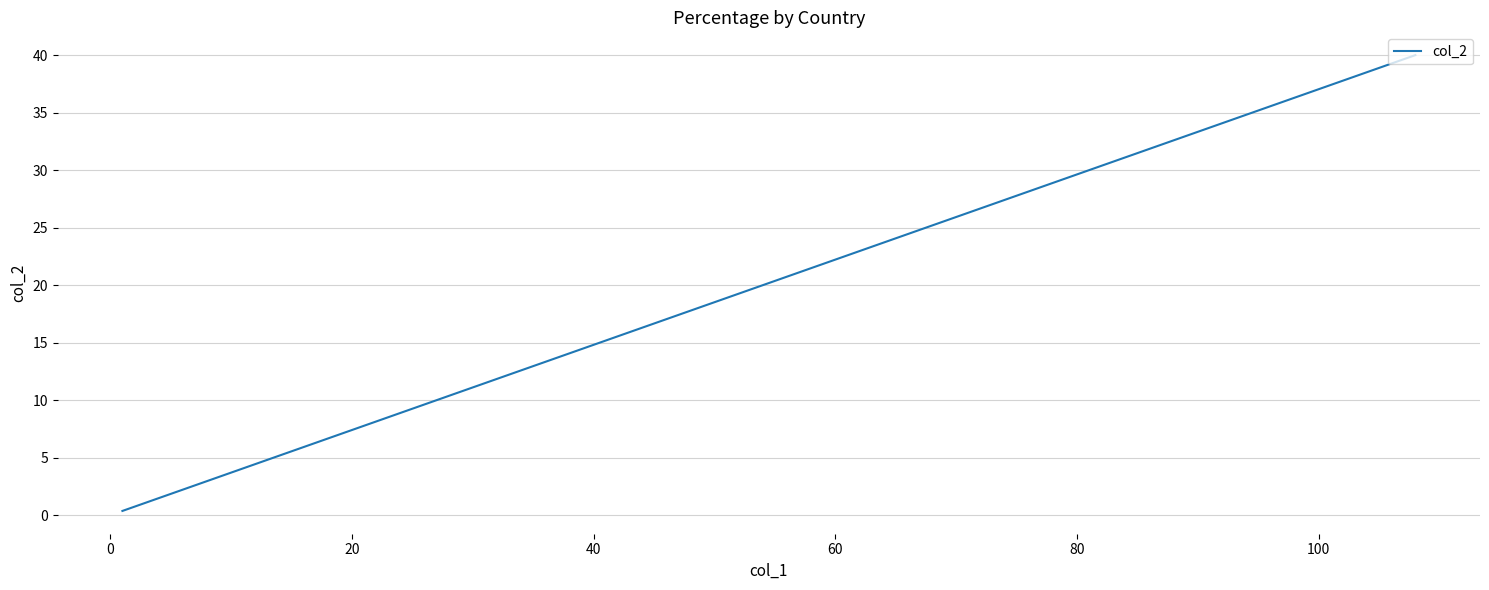

Does the chart have visible grid lines?

Yes